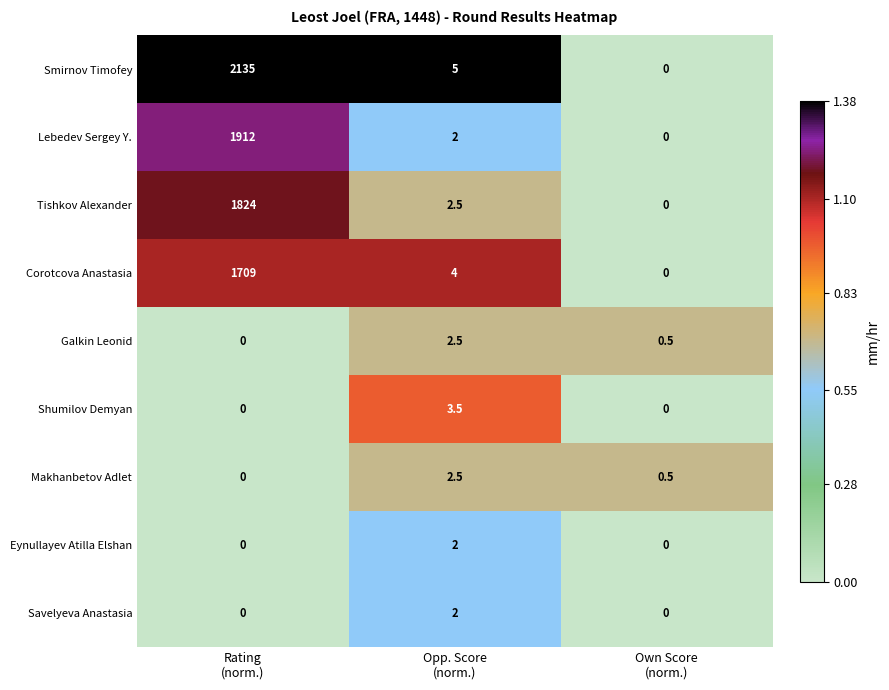

Which series has the largest range (max minus min)?

Smirnov Timofey